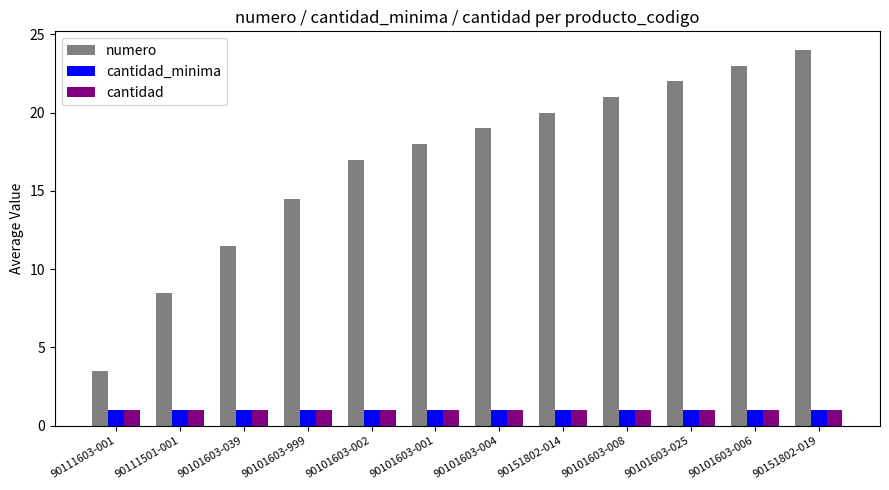

What is the greatest value displayed?

24.0